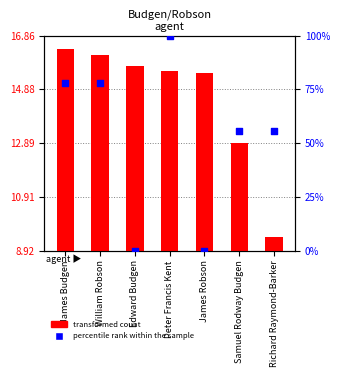

At how many categories does at least one series exceed 65?

3